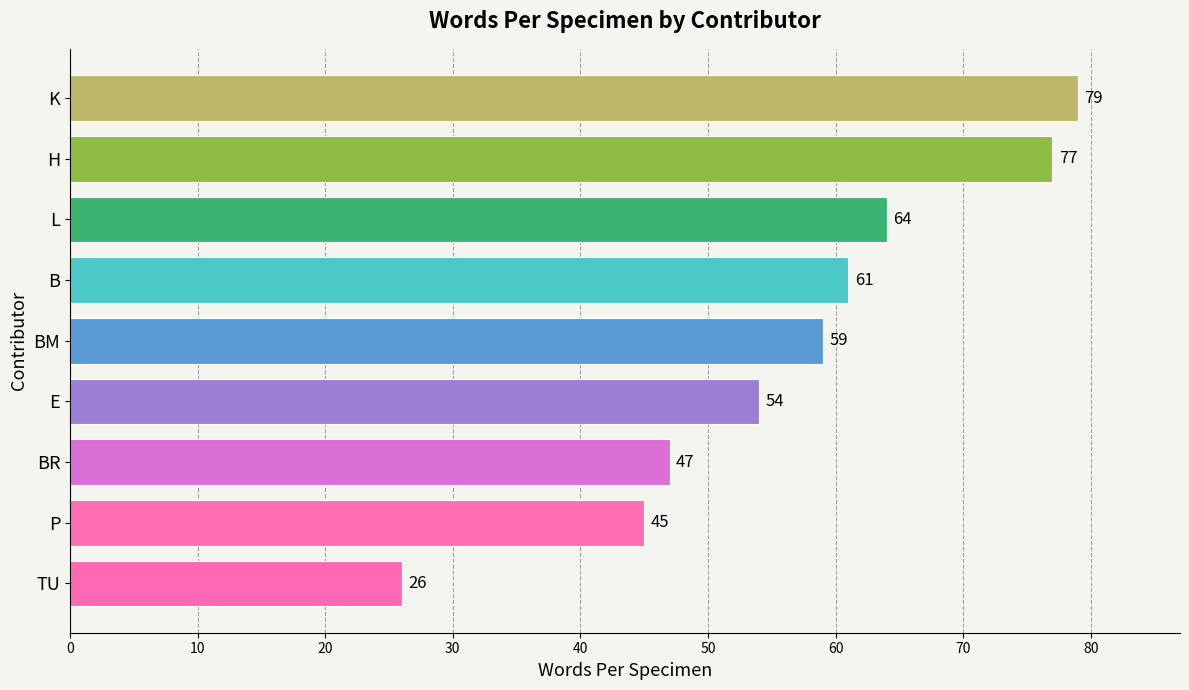

What is the maximum value shown in the chart?

79